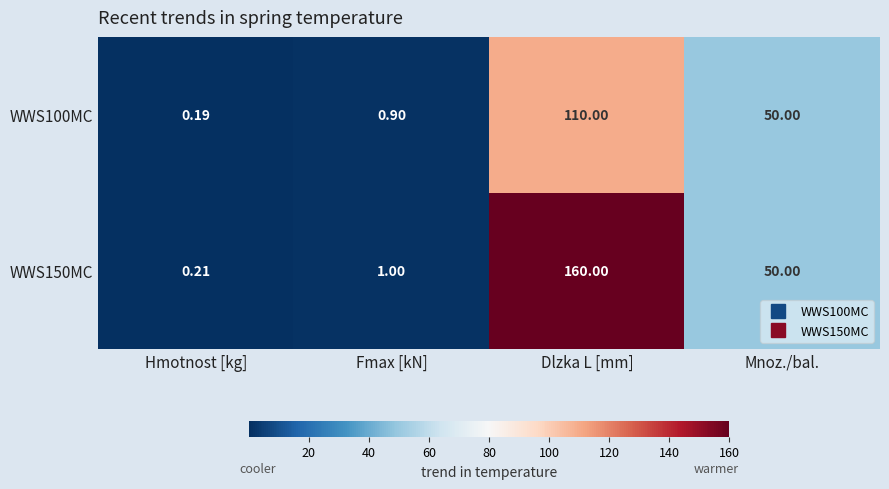

How many distinct data groups are displayed?

2